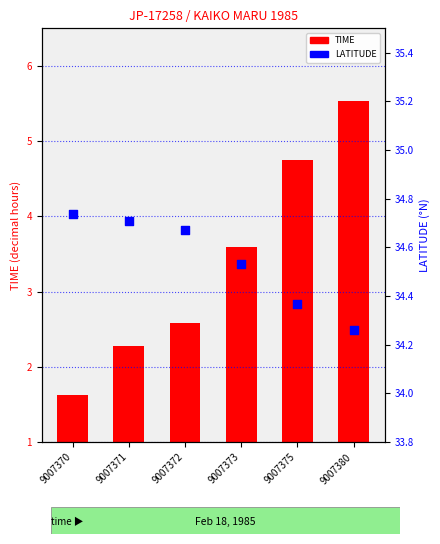

At which category is the sum across all series the highest?

9007380